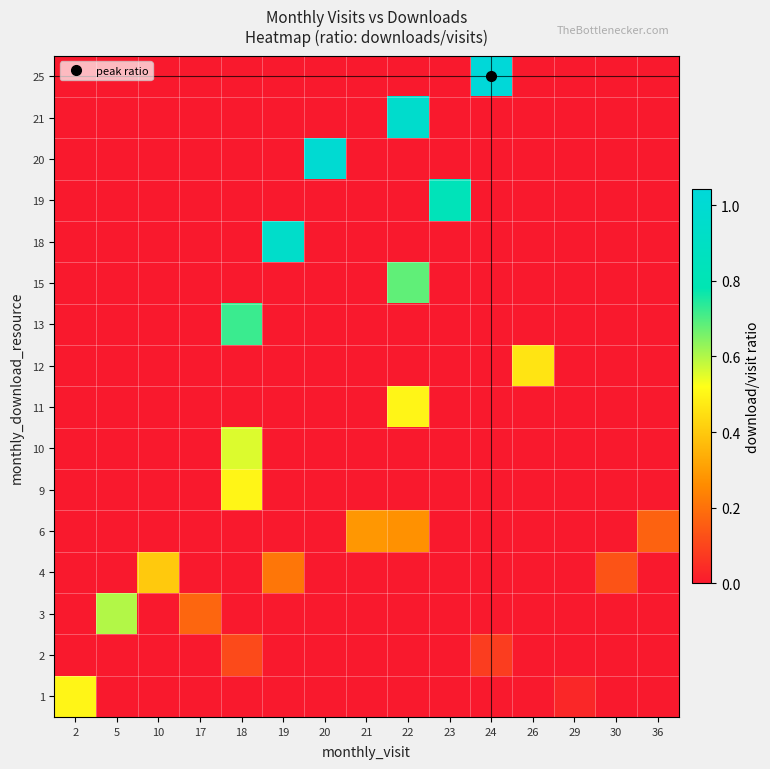

Which series has the largest total across all categories?

25